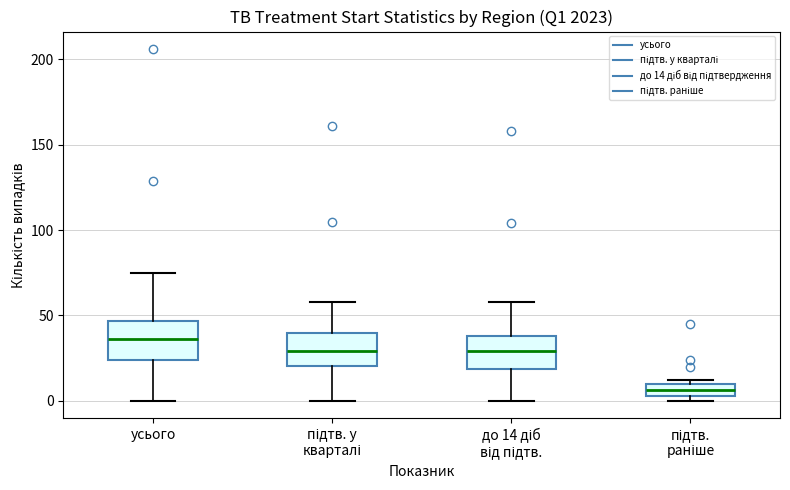

Which box's median line is the highest?

усього